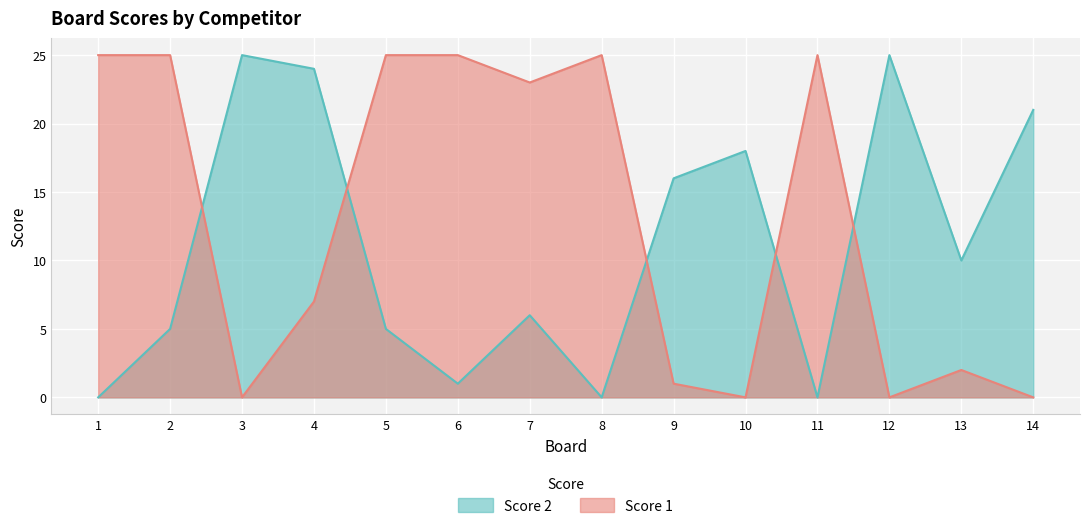

Which series has the largest total across all categories?

Score 1